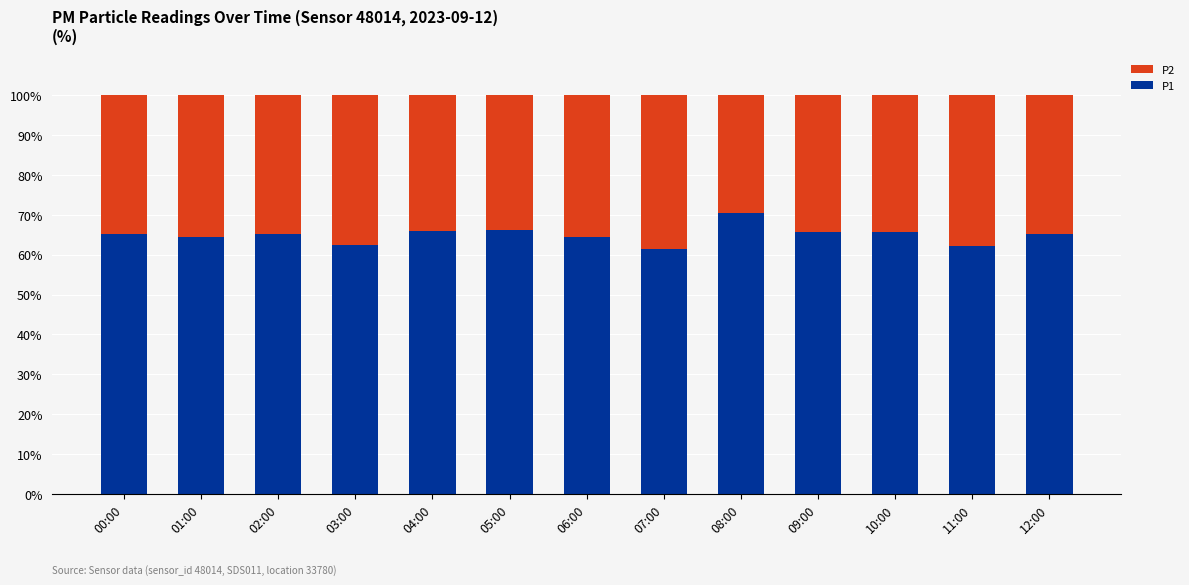

How many series are shown in this chart?

2